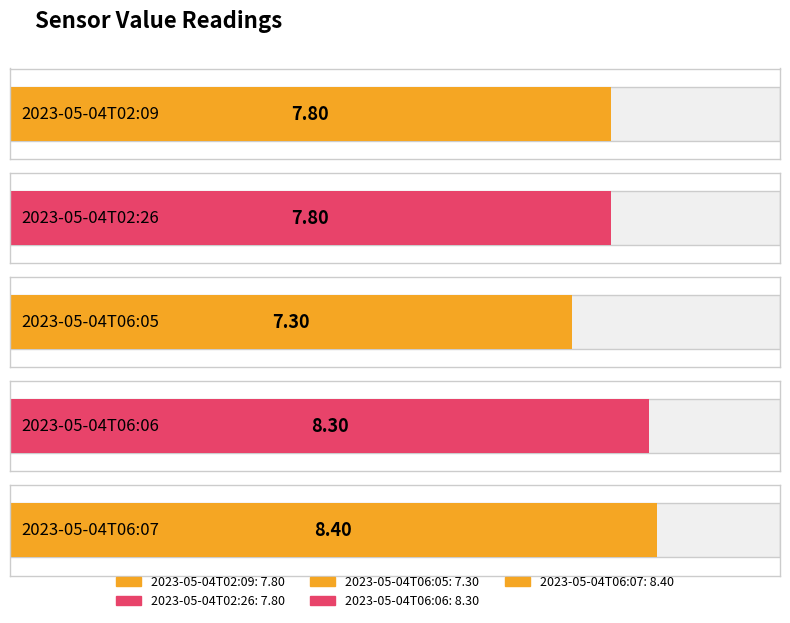

Read the value at 2023-05-04T02:09.

7.8